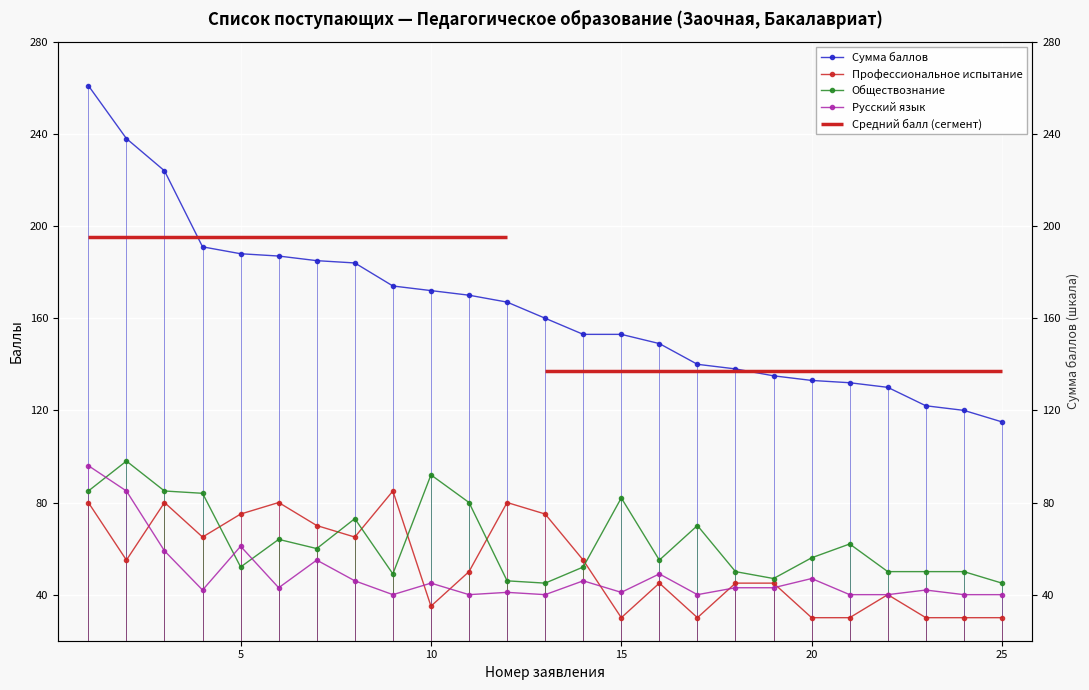

Where is the first local minimum for Русский язык?

4